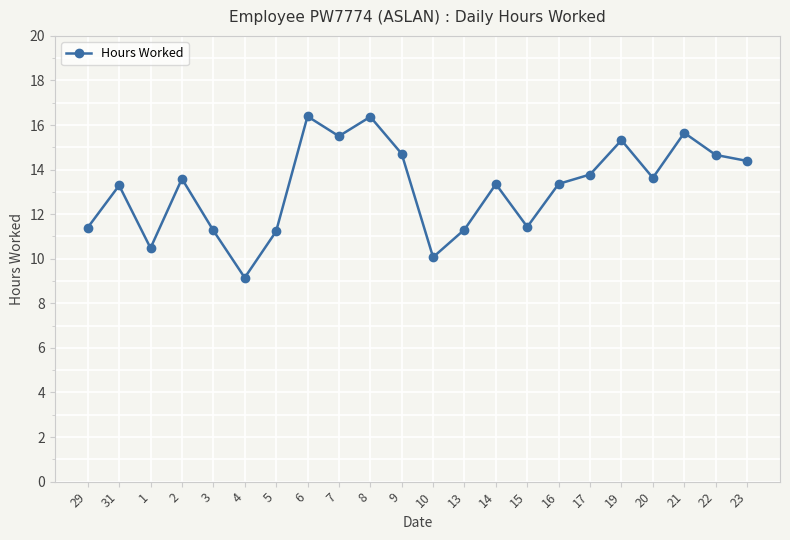

What is the average value?

13.2